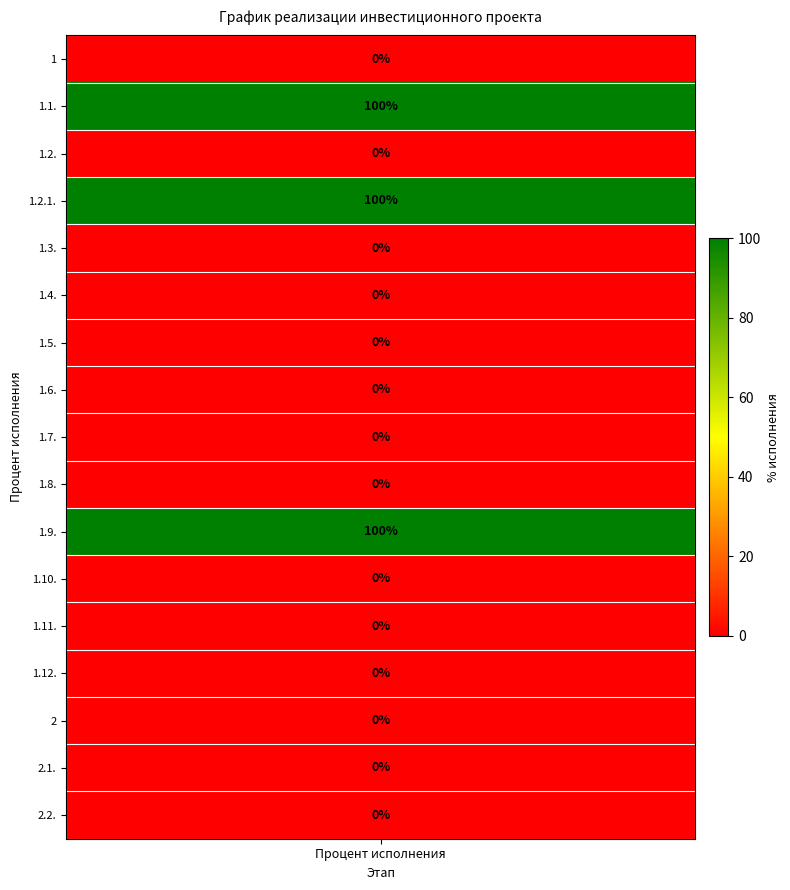

Rank the categories by value from highest to lowest.

1.1., 1.2.1., 1.9., 1, 1.2., 1.3., 1.4., 1.5., 1.6., 1.7., 1.8., 1.10., 1.11., 1.12., 2, 2.1., 2.2.